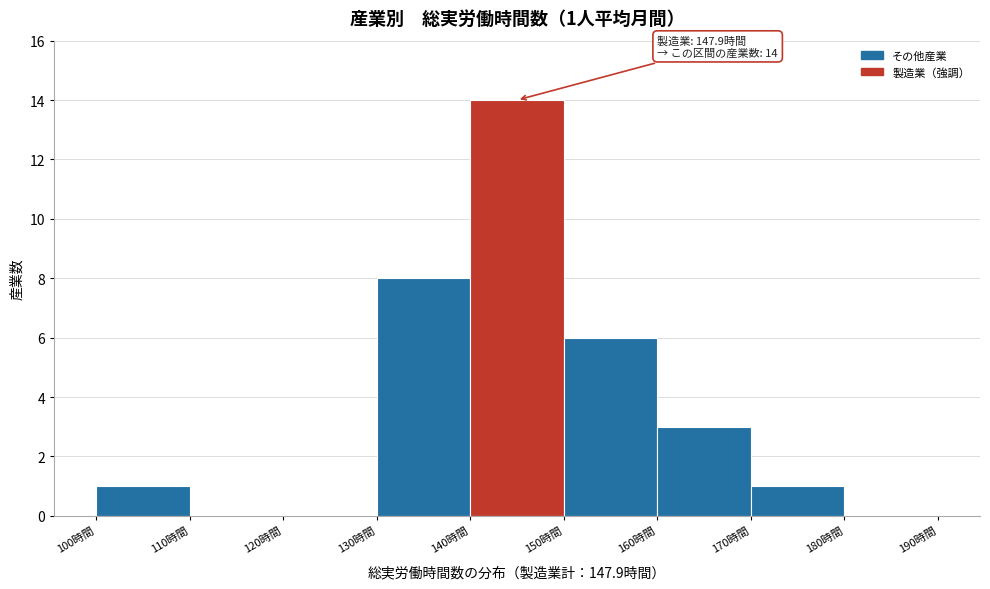

Over which range of the x-axis is the bar tallest?

140 to 150